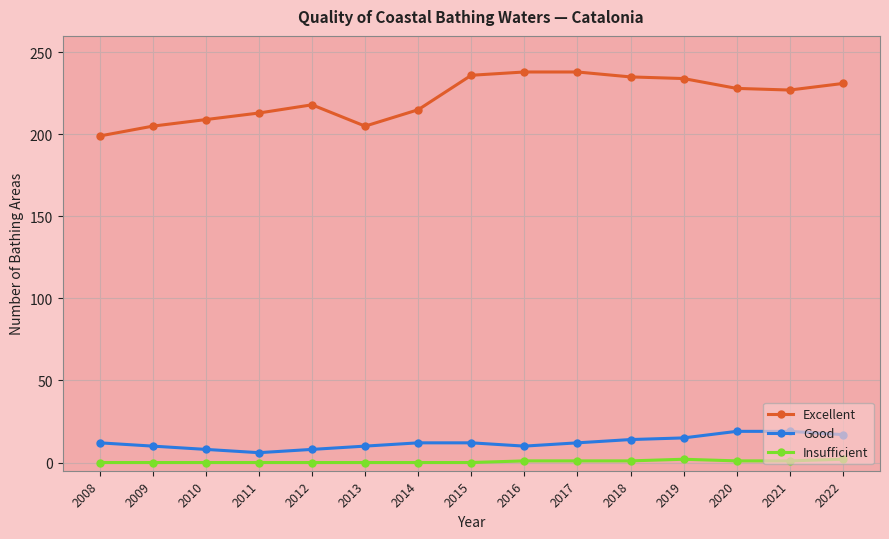

What is the difference between the maximum and minimum values in the Good series?

13